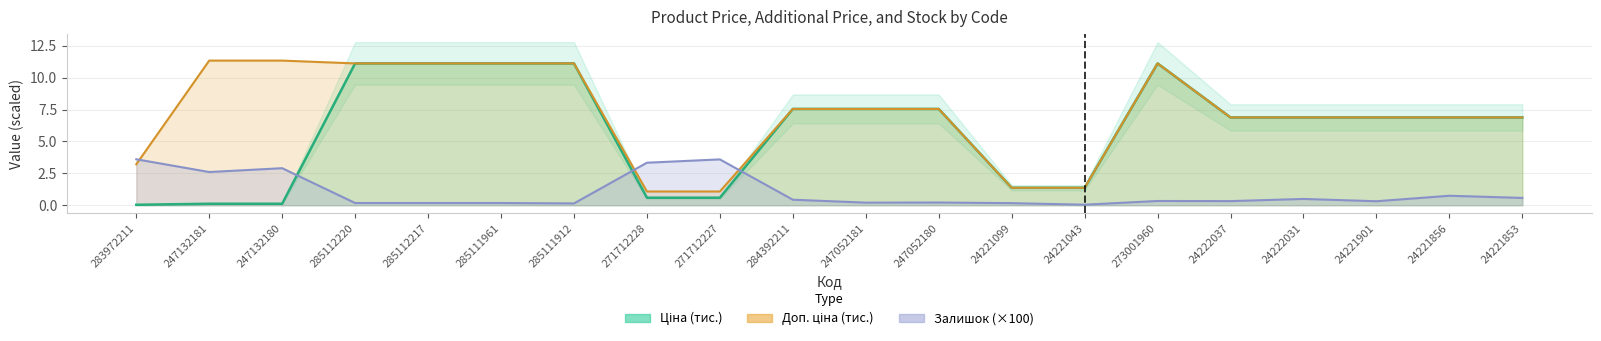

How many lines are shown in the chart?

3